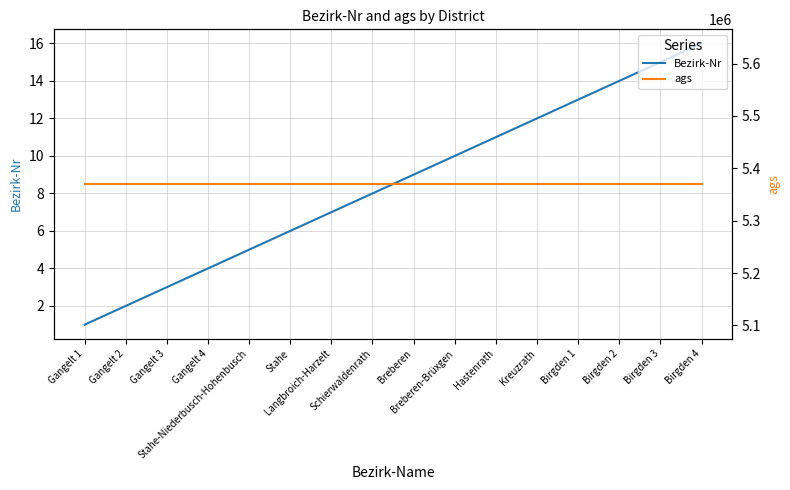

What is the minimum value shown in the chart?

1